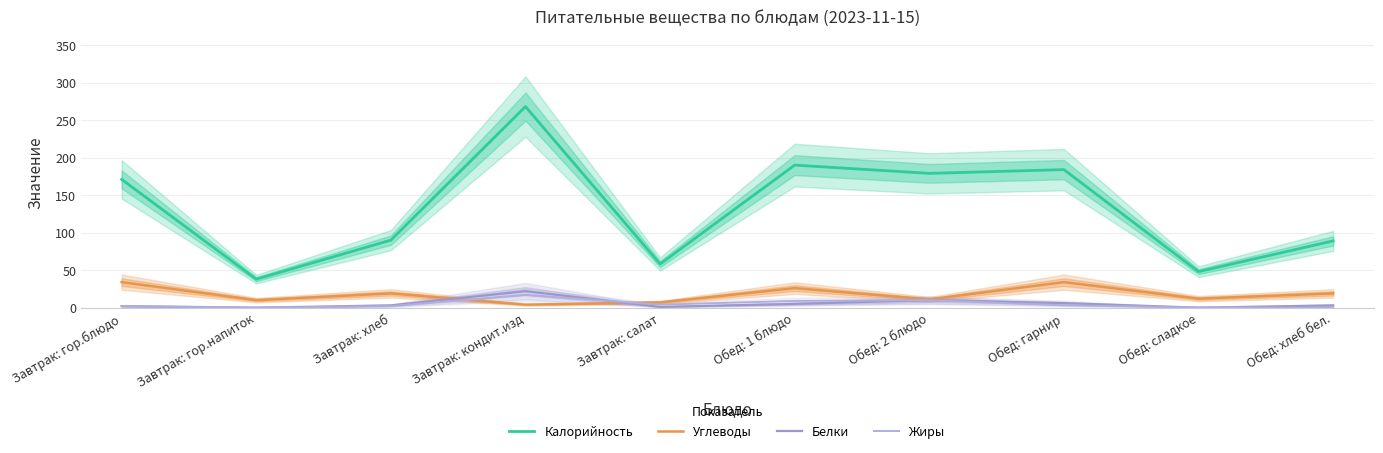

Between Обед: хлеб бел. and Обед: гарнир, which is larger?

Обед: гарнир